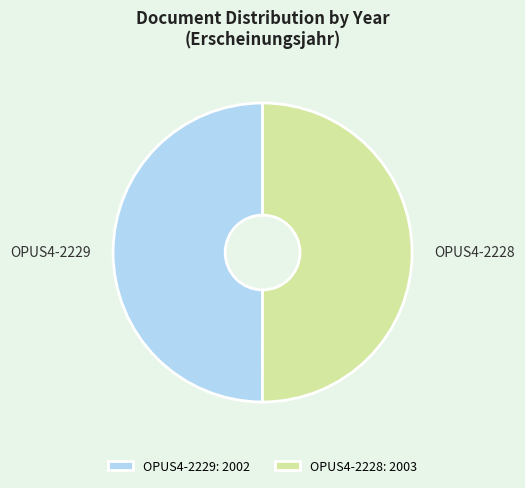

Approximately how many times larger is the value at OPUS4-2229 compared to OPUS4-2228?

1.0